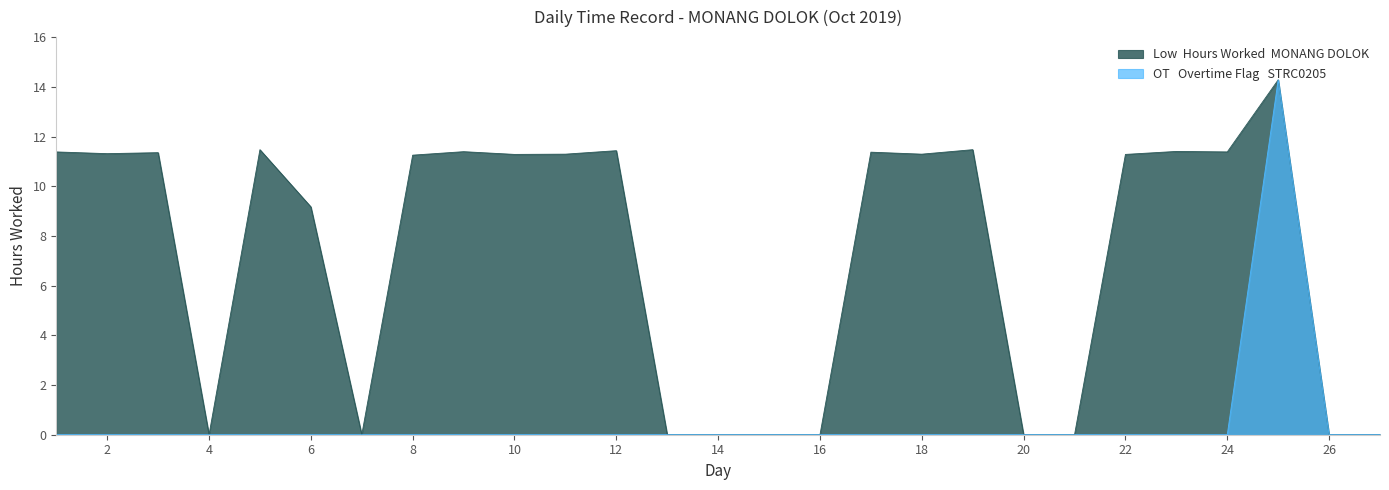

At which category does Overtime Indicator reach its first local peak?

25